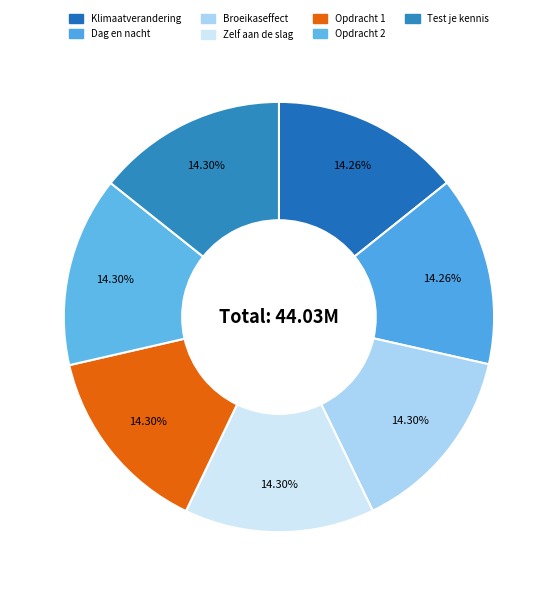

Is it true that Test je kennis is 14% of the pie?

True